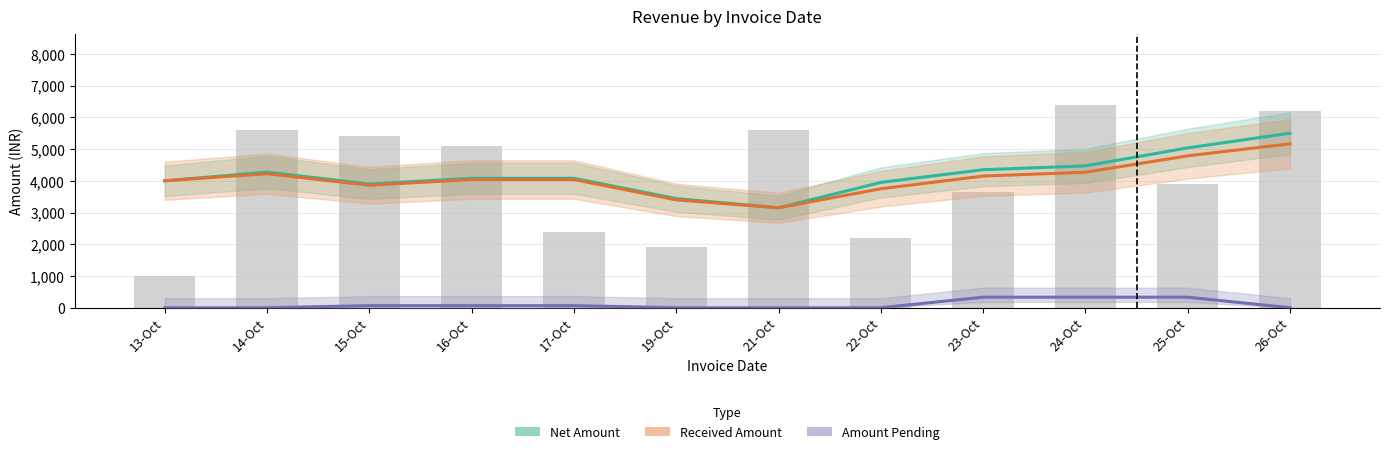

The Received Amount series shows 3150.0 at 21-Oct. True or false?

True